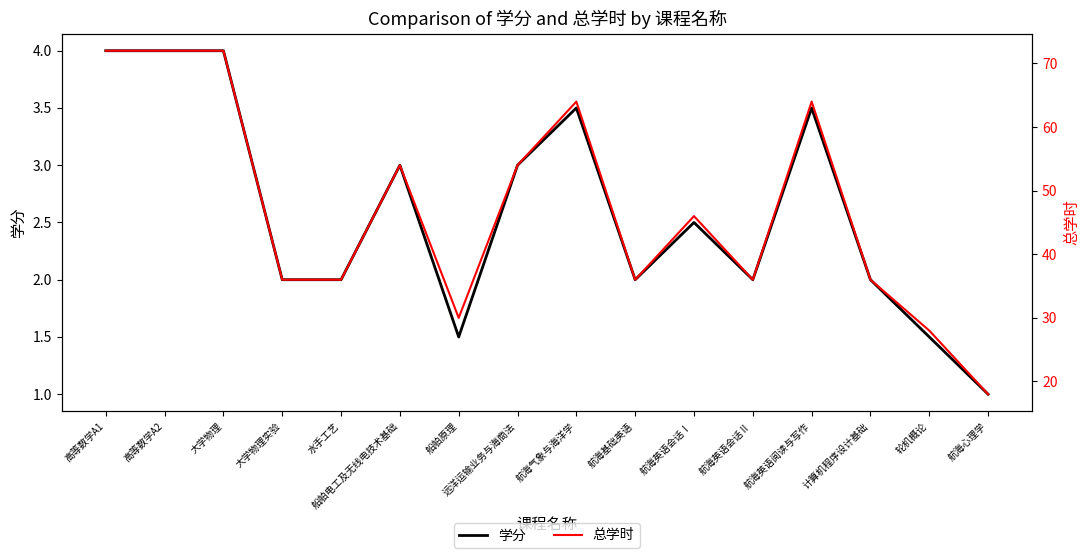

Reading right to left, transcribe all the data shown in this chart.

学分: 1.0	1.5	2.0	3.5	2.0	2.5	2.0	3.5	3.0	1.5	3.0	2.0	2.0	4.0	4.0	4.0
总学时: 18.0	28.0	36.0	64.0	36.0	46.0	36.0	64.0	54.0	30.0	54.0	36.0	36.0	72.0	72.0	72.0